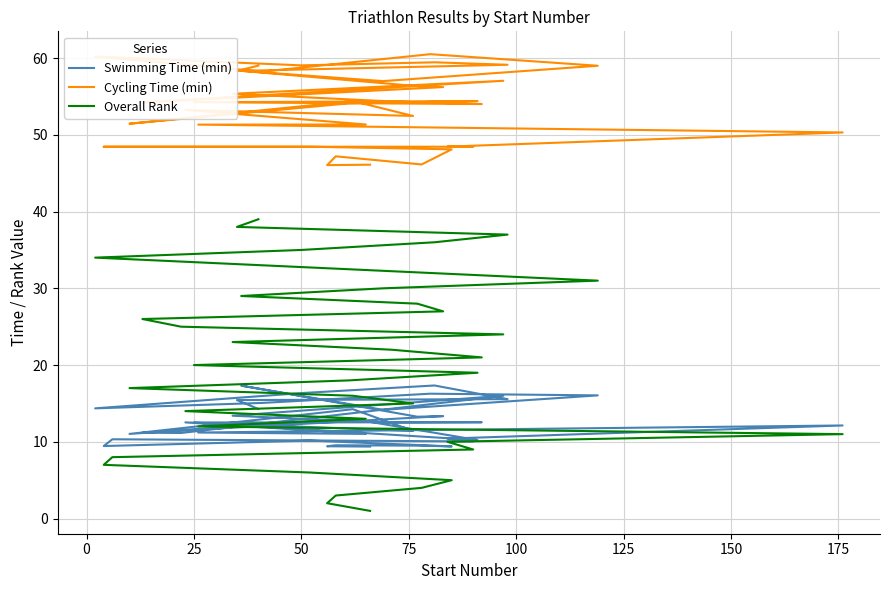

Reading right to left, what are all the values shown in this chart?

Swimming Time (min): 14.3	15.4	15.6	17.3	16.4	14.4	15.1	16.3	16.1	14.2	17.3	13.3	13.3	11.2	11.2	16.0	13.4	12.5	12.6	12.5	10.2	13.1	11.0	14.2	11.4	12.5	11.0	11.2	12.1	10.4	10.1	10.3	9.4	10.2	9.4	9.5	9.6	9.4	9.4
Cycling Time (min): 59.0	58.3	59.1	59.5	59.0	60.2	58.2	60.5	59.0	57.0	58.3	56.3	56.2	54.2	54.5	57.0	55.4	54.4	54.0	54.2	54.4	54.1	51.5	54.4	52.5	53.2	51.4	51.3	50.3	48.5	48.5	48.5	48.5	48.5	48.1	46.1	47.2	46.0	46.1
Overall Rank: 39.0	38.0	37.0	36.0	35.0	34.0	33.0	32.0	31.0	30.0	29.0	28.0	27.0	26.0	25.0	24.0	23.0	22.0	21.0	20.0	19.0	18.0	17.0	16.0	15.0	14.0	13.0	12.0	11.0	10.0	9.0	8.0	7.0	6.0	5.0	4.0	3.0	2.0	1.0